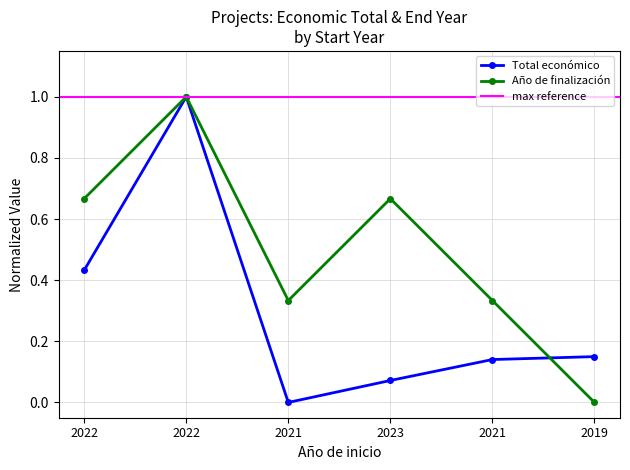

Reading left to right, list all the values displayed in this chart.

Total económico: 2022=0.4	2022=1.0	2021=0.0	2023=0.1	2021=0.1	2019=0.1
Año de finalización: 2022=0.7	2022=1.0	2021=0.3	2023=0.7	2021=0.3	2019=0.0